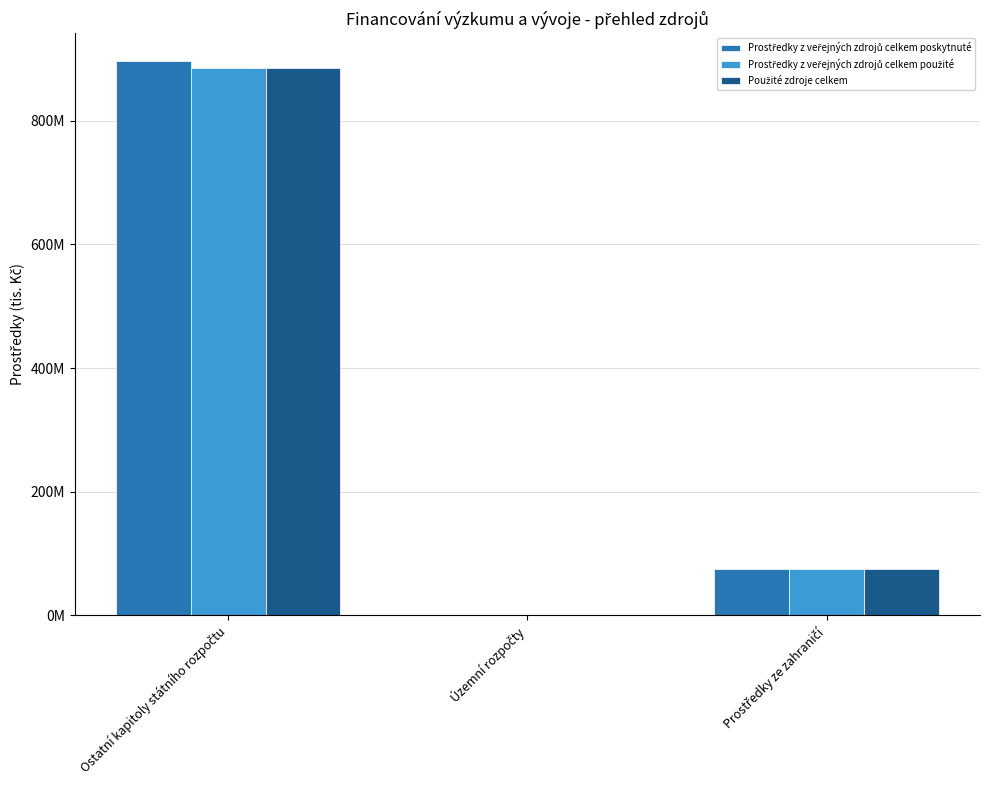

What is the greatest value displayed?

896679.7